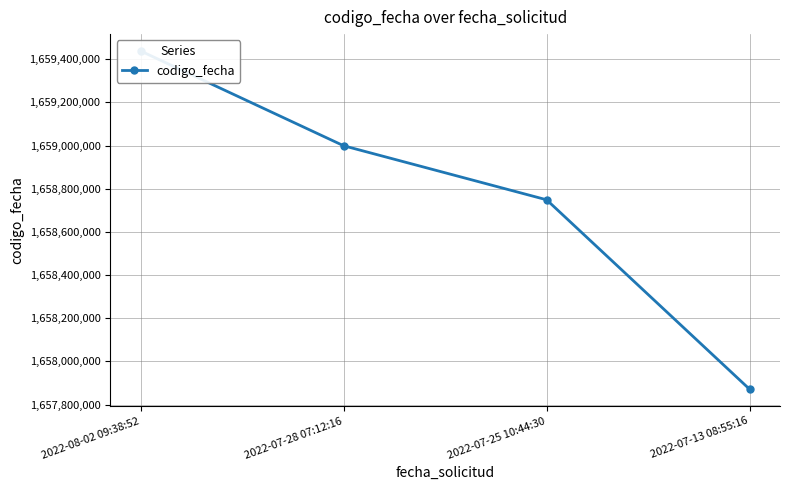

True or false: the data shows 1659437950 at 2022-08-02 09:38:52.

True